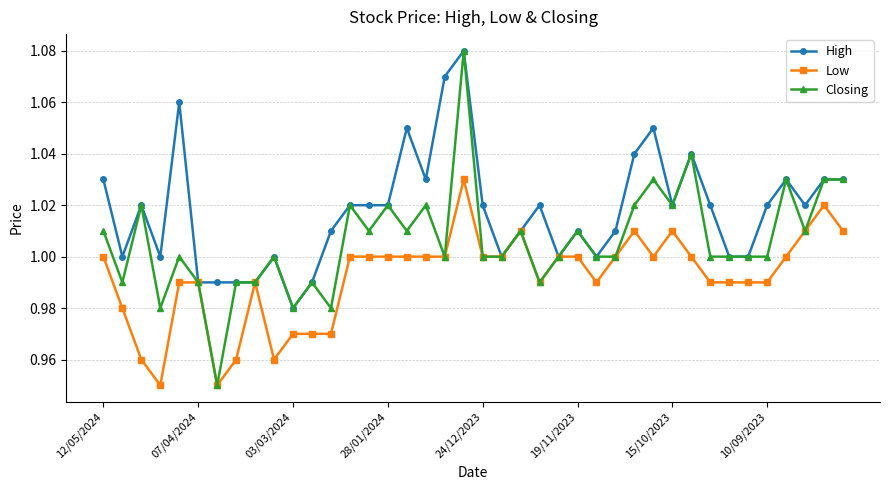

How many lines are shown in the chart?

3